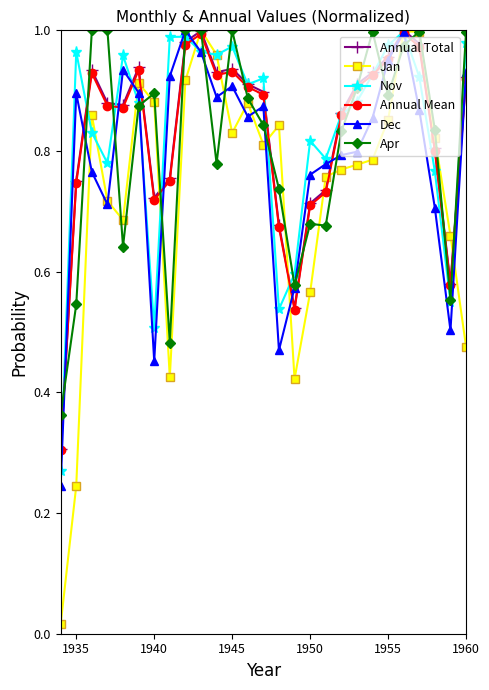

True or false: Apr has more than 2 points higher than both neighbors.

True